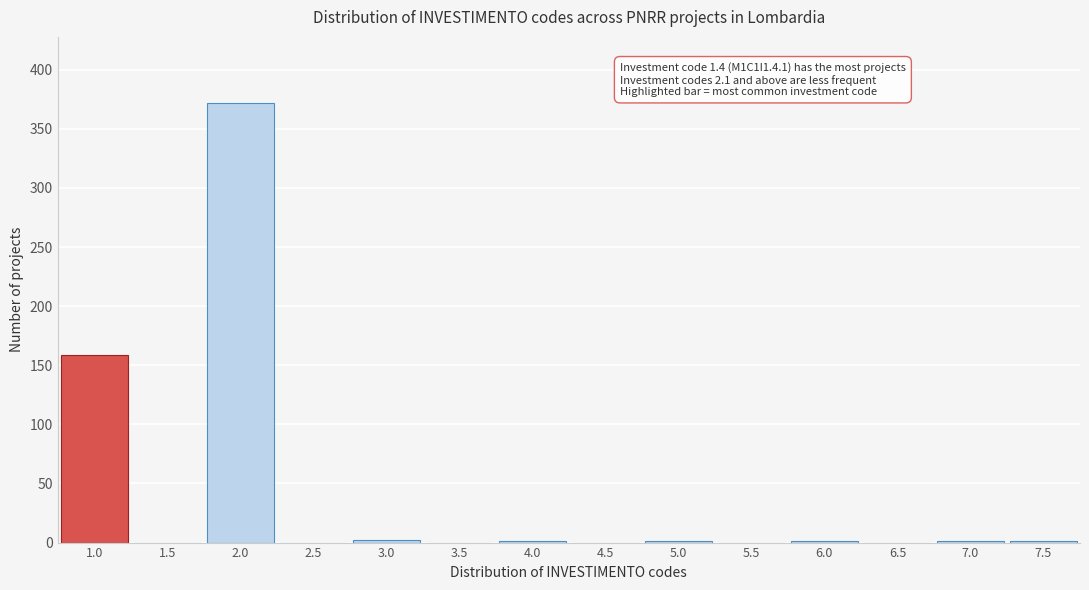

What is the greatest value displayed?

372